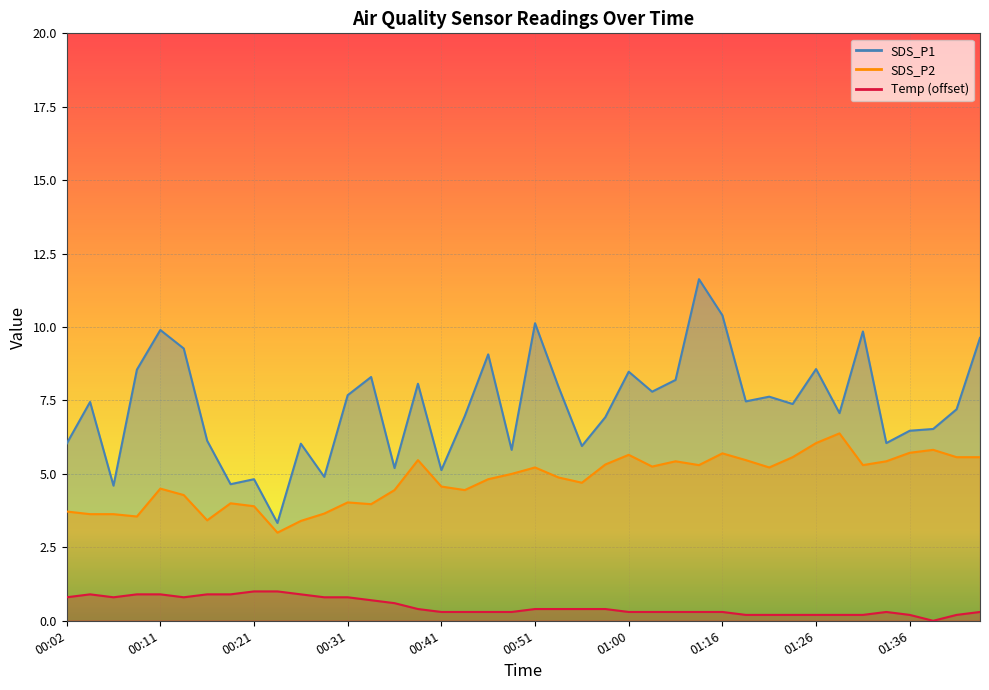

True or false: Temp and SDS_P1 cross at least once.

False